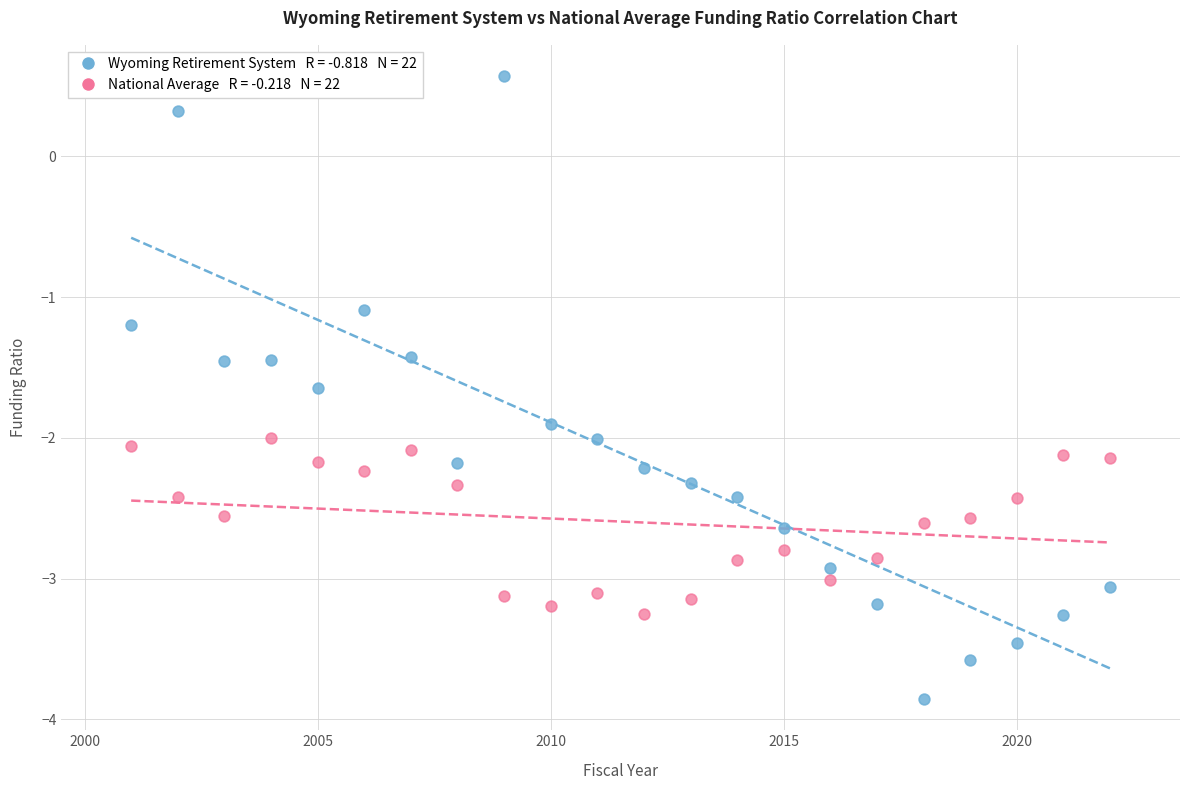

Across all data points, what is the range of X values (max minus min)?

21.0